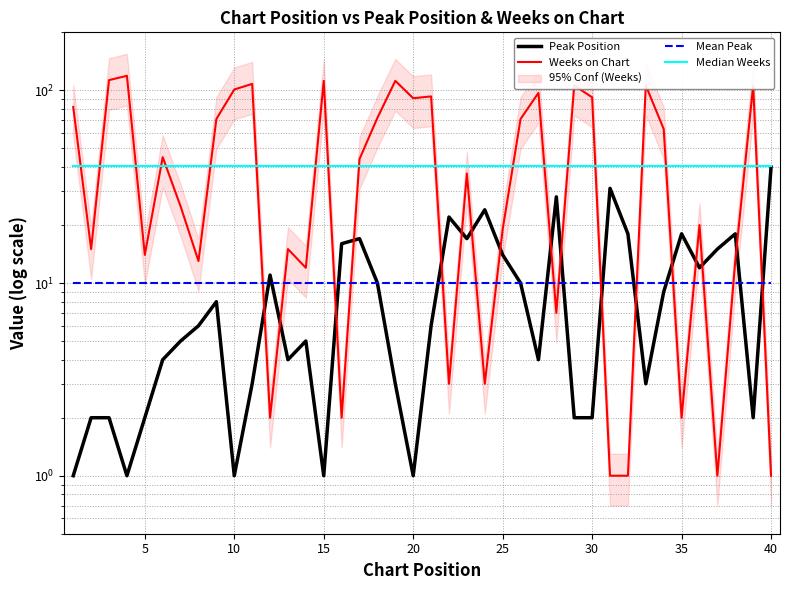

True or false: Weeks on Chart and Median Weeks intersect in this chart.

True